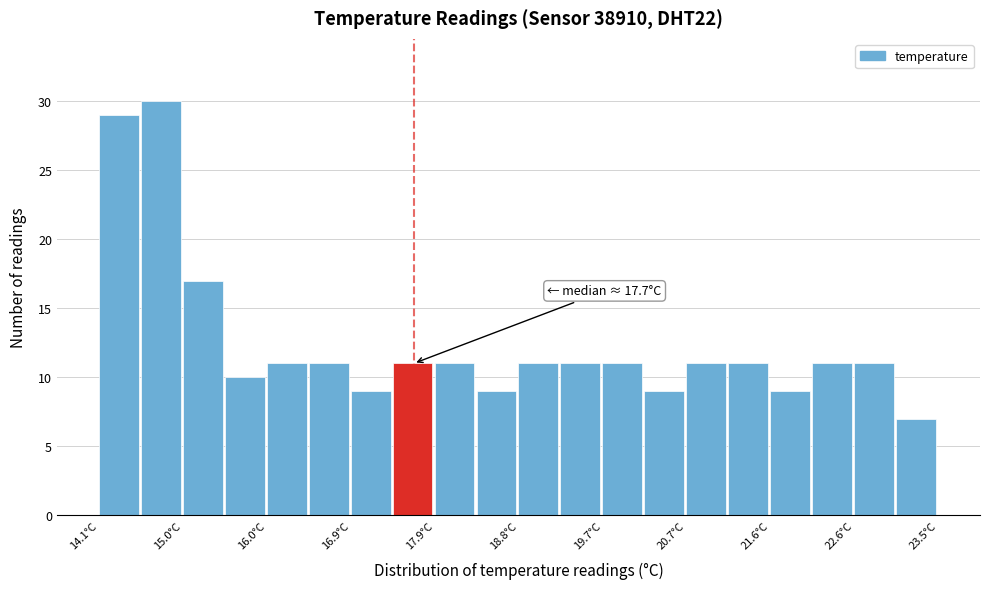

Which range on the x-axis has the tallest bar?

14.57 to 15.04